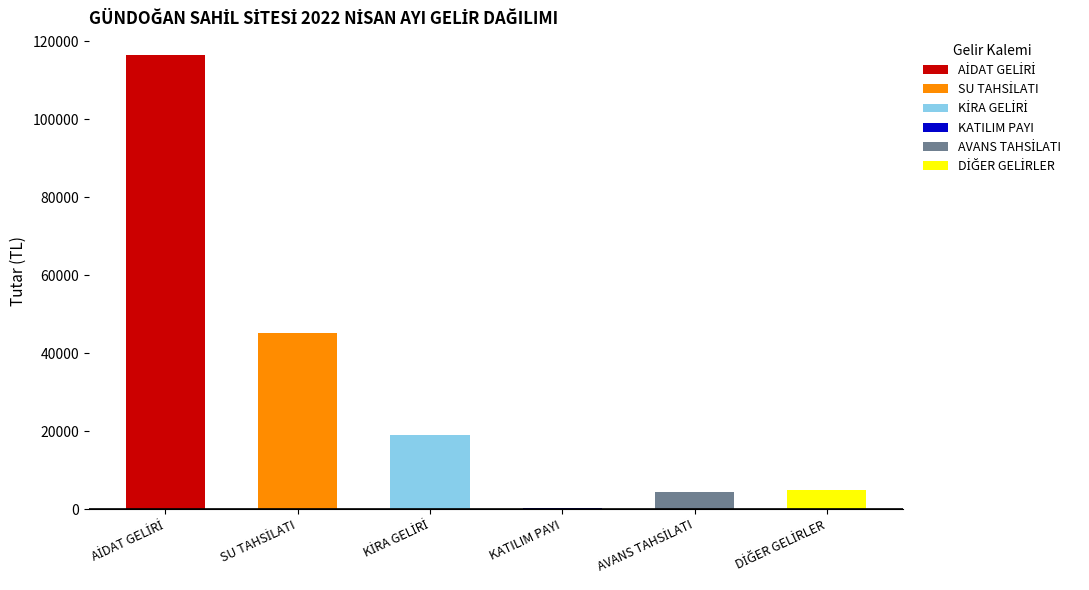

What is the value of the 6th bar from the left?

4925.0